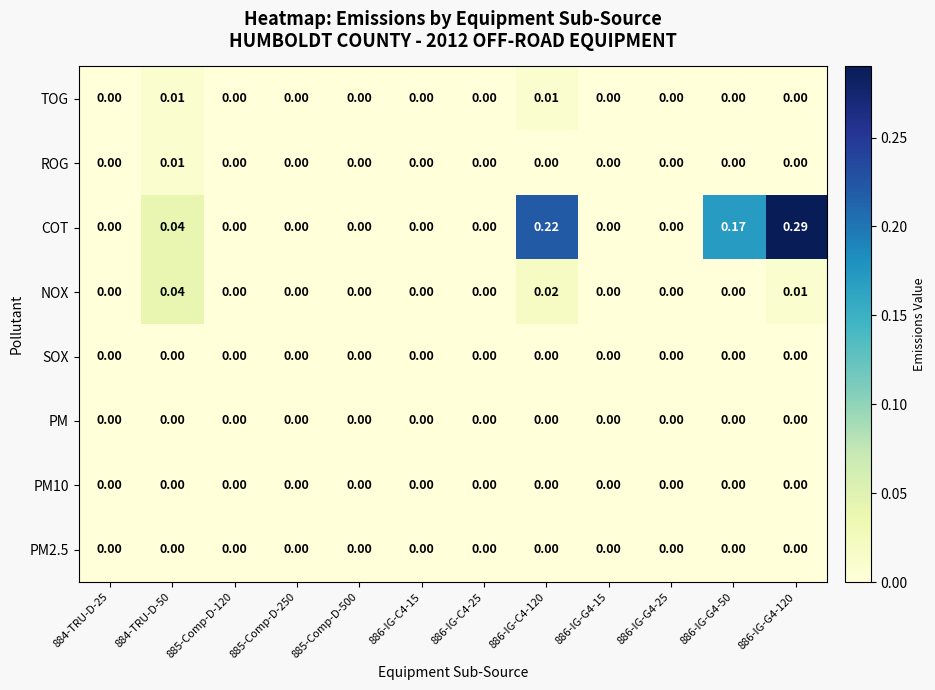

At which category does the chart reach its peak across all series?

886-IG-G4-120